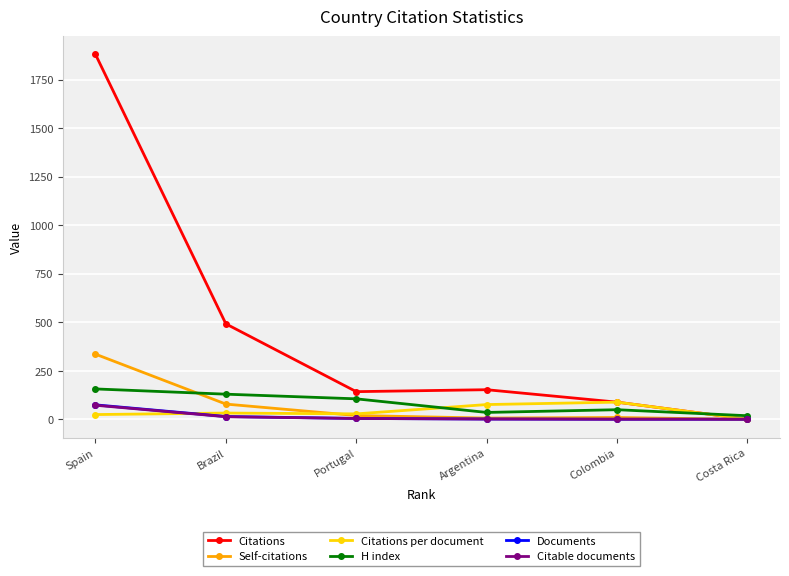

How many intersections are there between Self-citations and Documents?

1